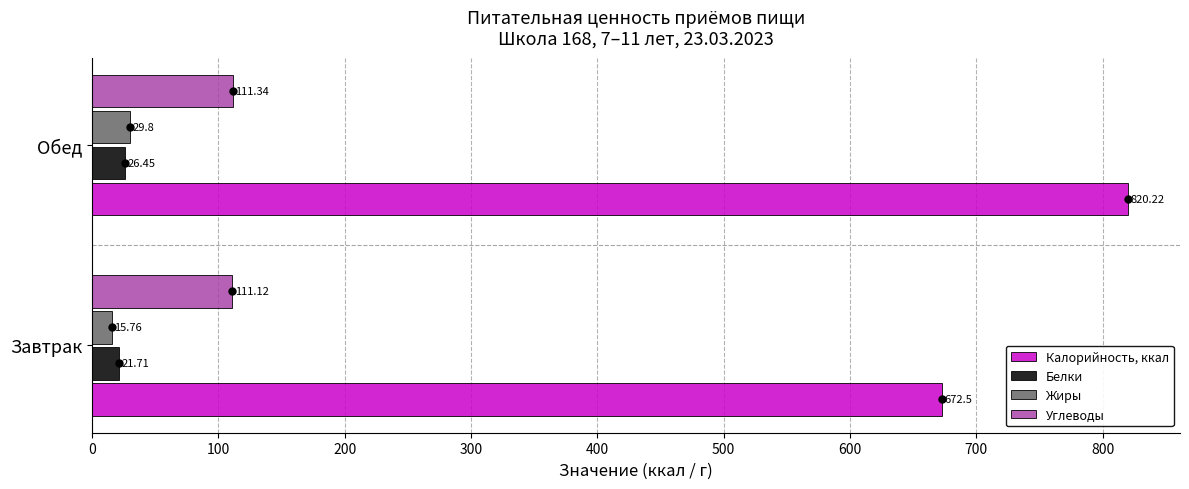

What is the average value of the Жиры series?

22.8